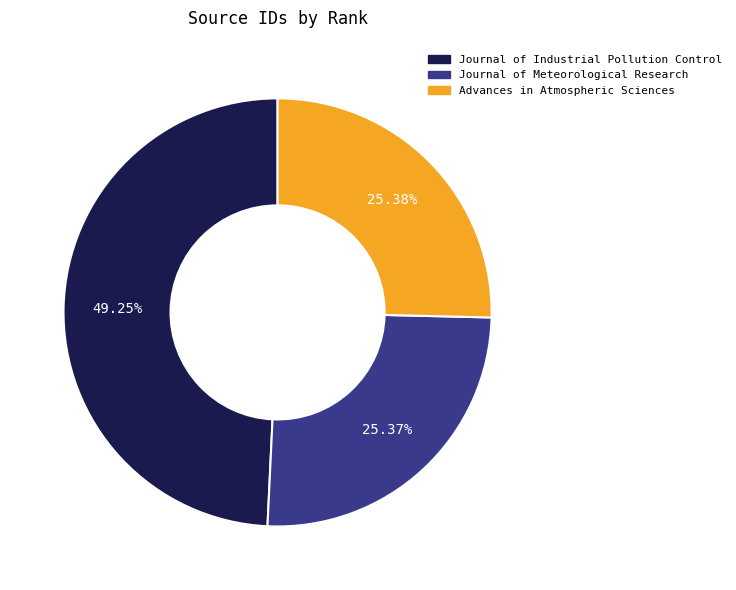

Count the number of slices in the pie.

3